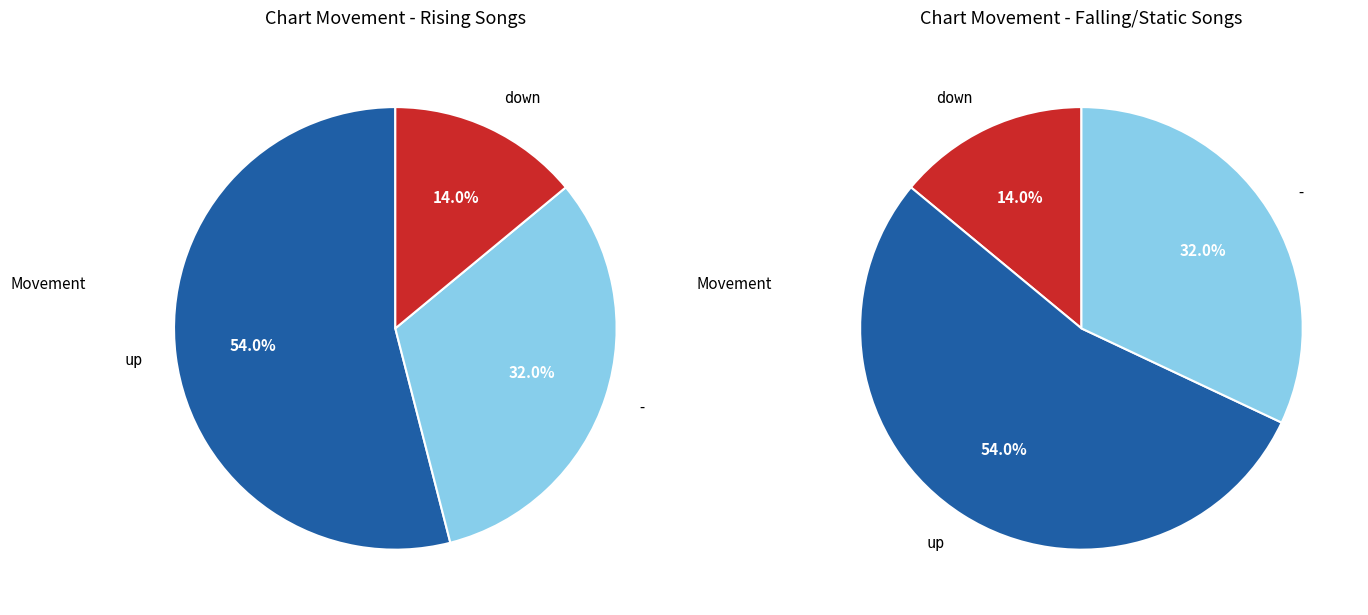

What is the change in value from down to -?

+18